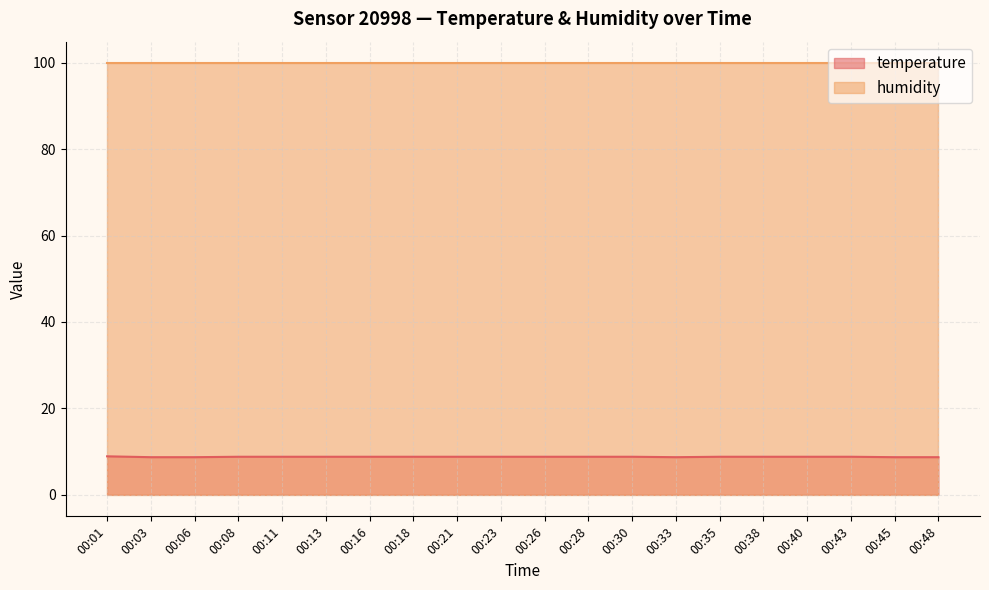

What is the approximate value at 00:45?

8.7